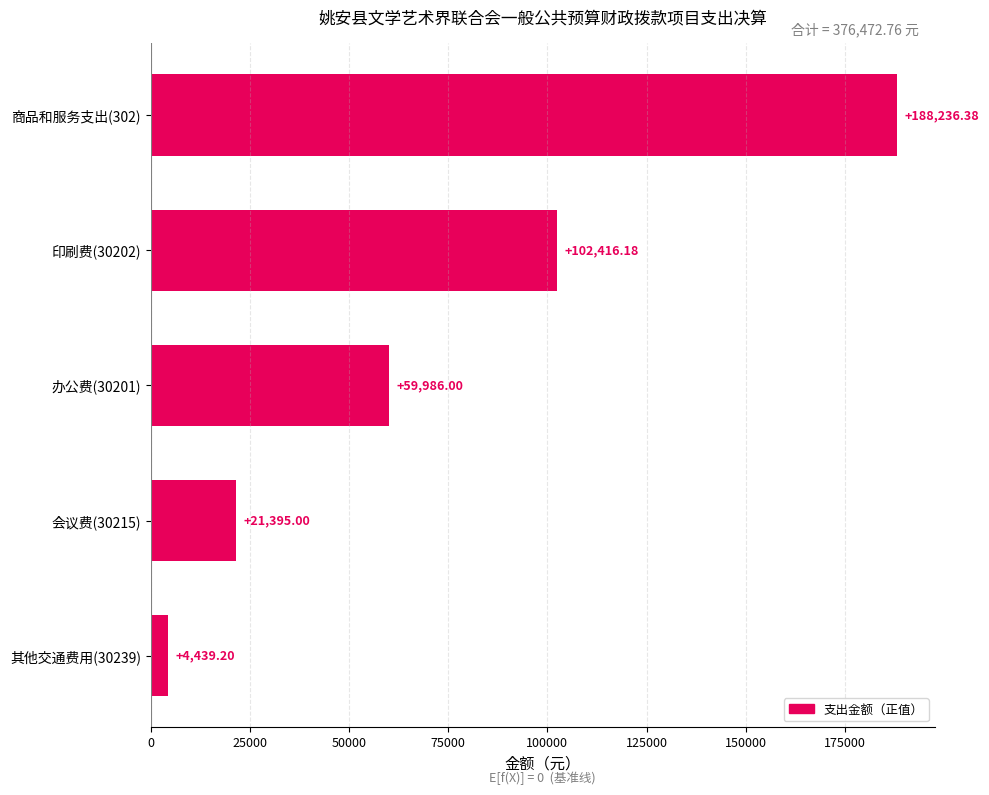

What is the average value?

75294.6